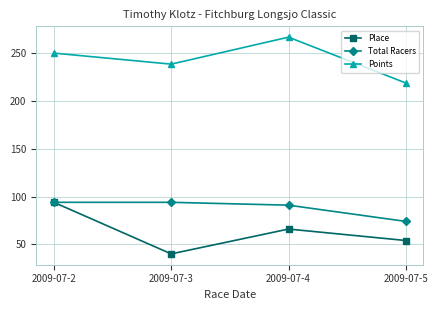

Where is Points nearest to the value 242?

2009-07-3